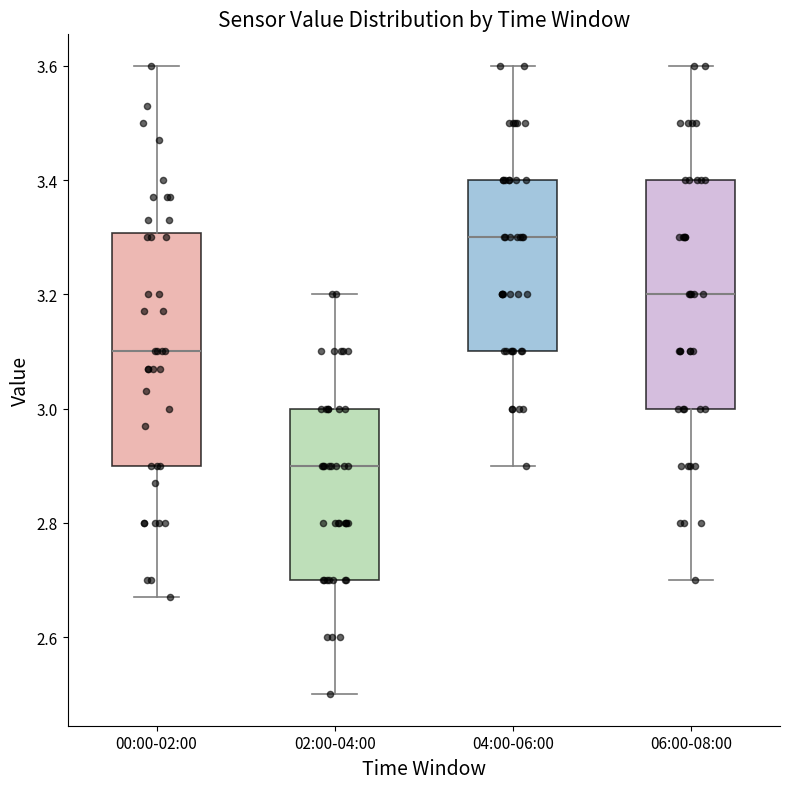

Reading left to right, read every box against the y-axis: the position of its median line, the range the box covers, and the ends of its whiskers. The values are not printed on the chart, so give them approximately, as read against the axis.

00:00-02:00: median 3.10, box 2.90 to 3.30, whiskers 2.68 to 3.60
02:00-04:00: median 2.90, box 2.70 to 3.00, whiskers 2.50 to 3.20
04:00-06:00: median 3.30, box 3.10 to 3.40, whiskers 2.90 to 3.60
06:00-08:00: median 3.20, box 3.00 to 3.40, whiskers 2.70 to 3.60